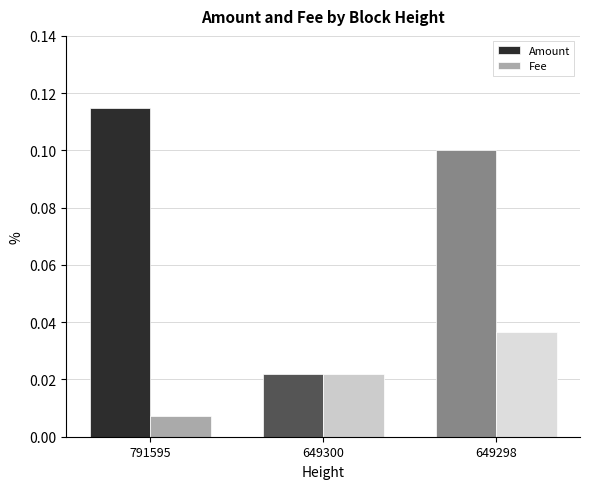

How many groups of bars are there?

3